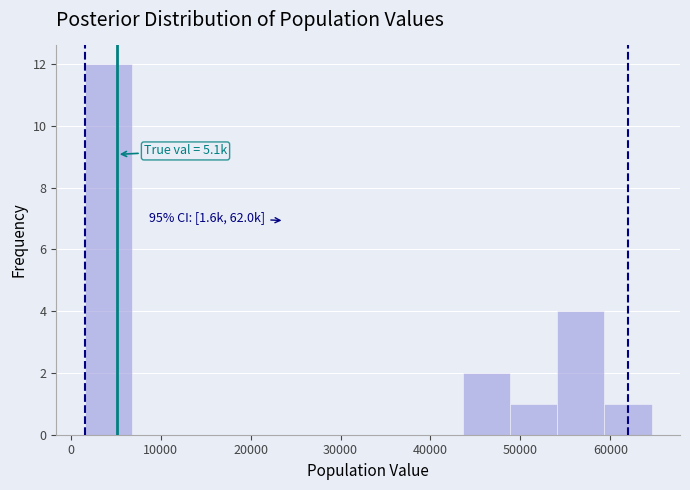

Over which range of the x-axis is the bar tallest?

2000 to 7000